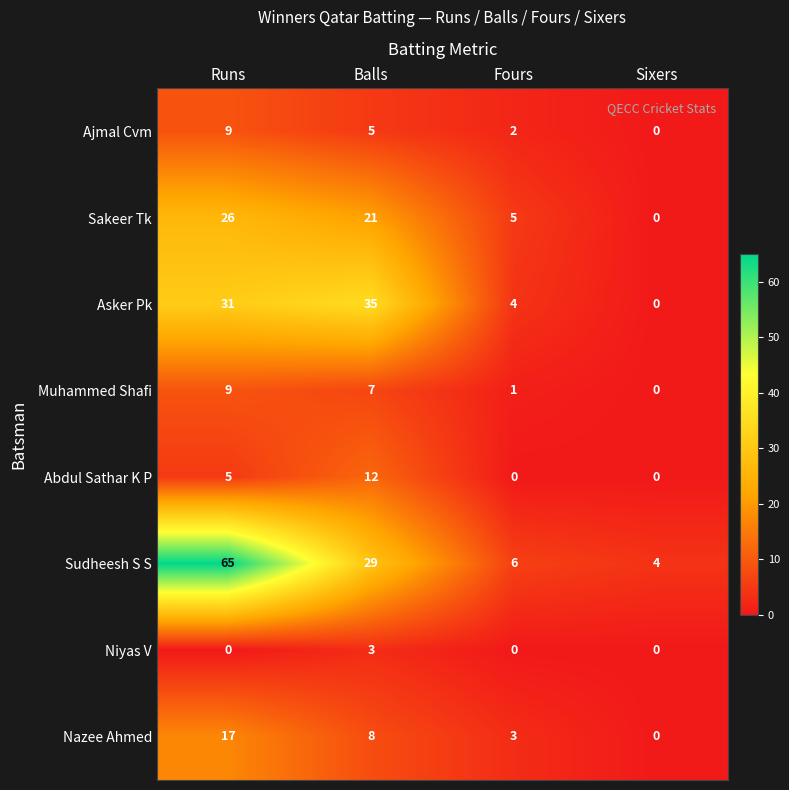

Read the Sudheesh S S value at Balls.

29